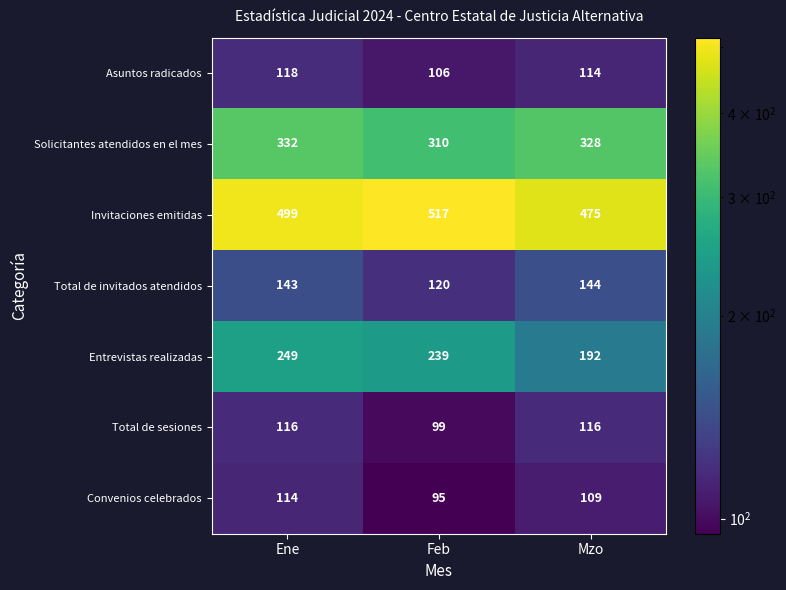

Rank the categories by Total de invitados atendidos value from highest to lowest.

Mzo, Ene, Feb